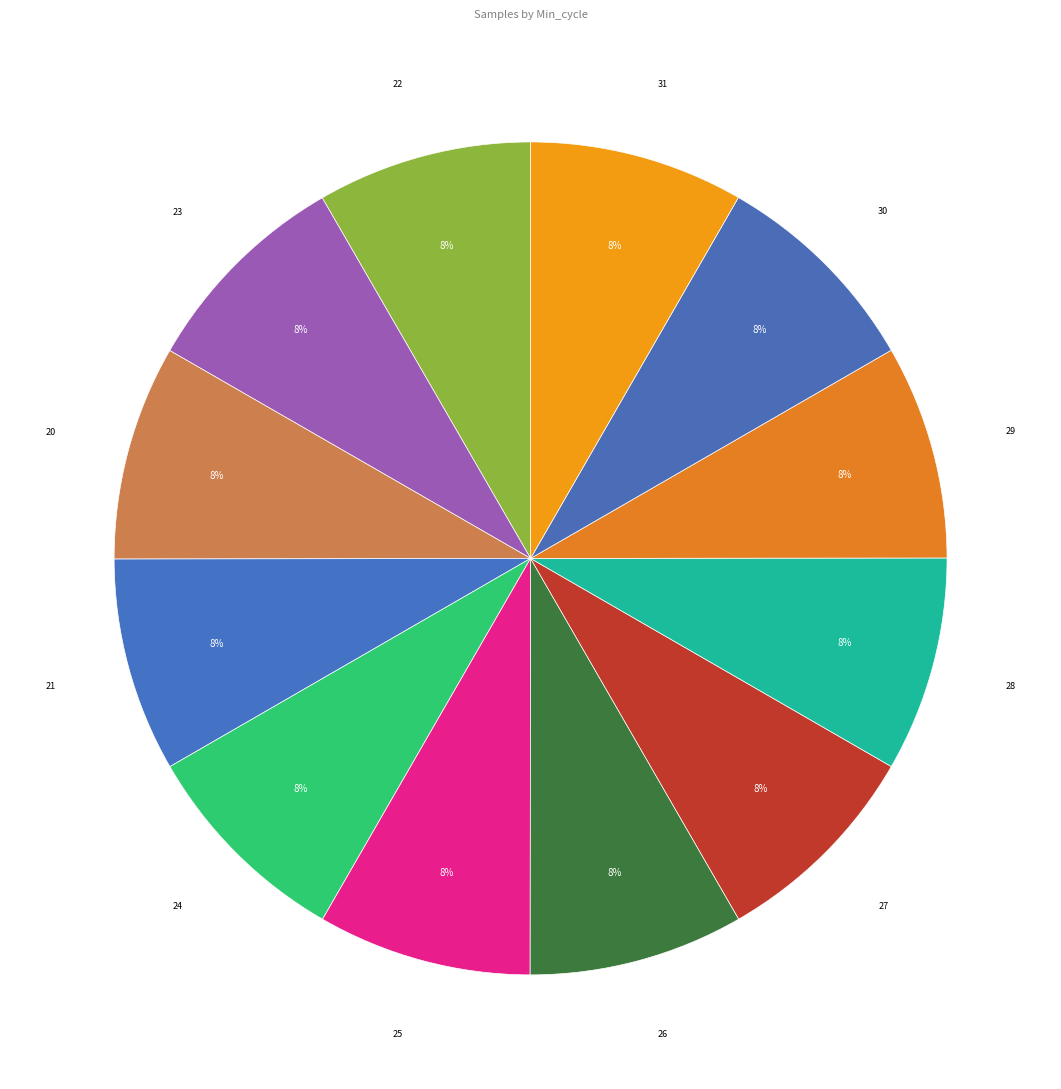

Combined, do 21 and 23 account for over 50%?

No